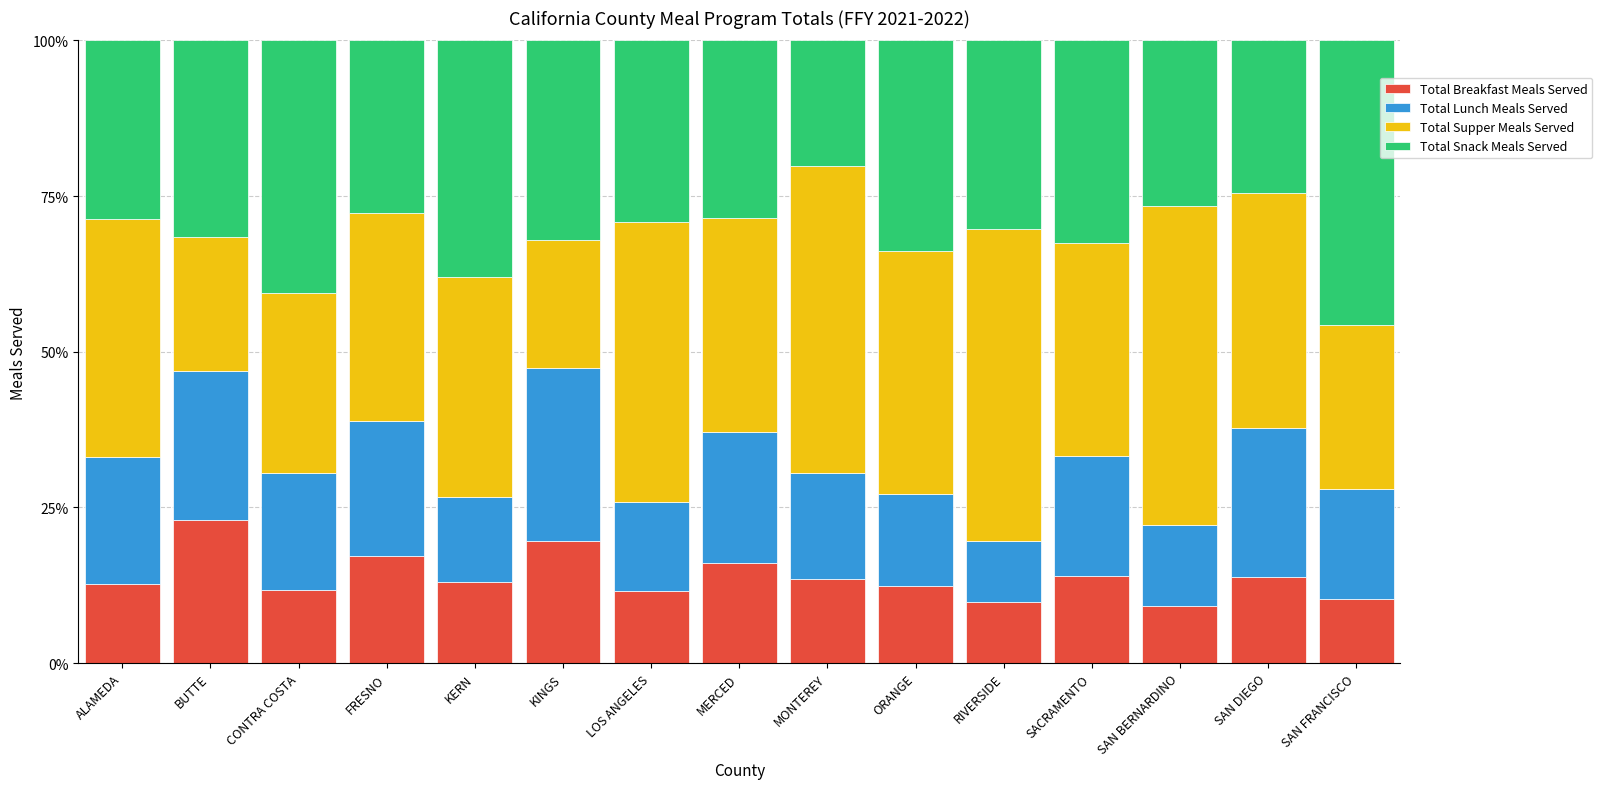

What is the difference between the Total Breakfast Meals Served values at KERN and MERCED?

3.1